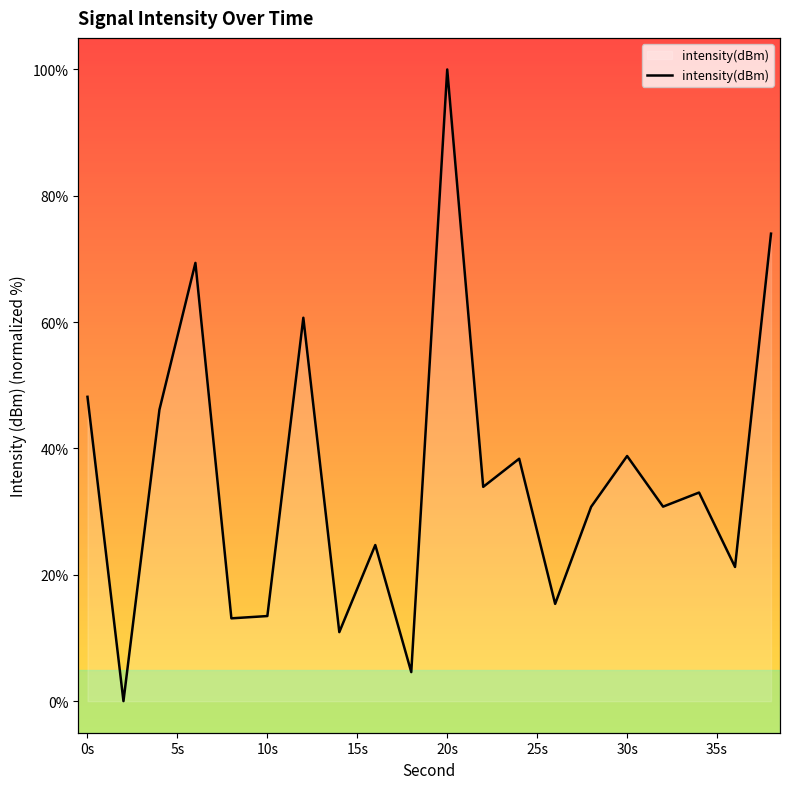

What is the change in value from 22 to 24?

+4.5